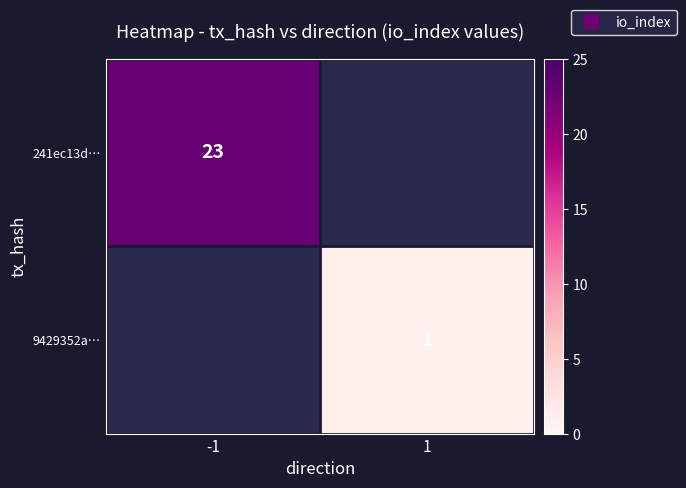

At how many categories does at least one series exceed 3?

1